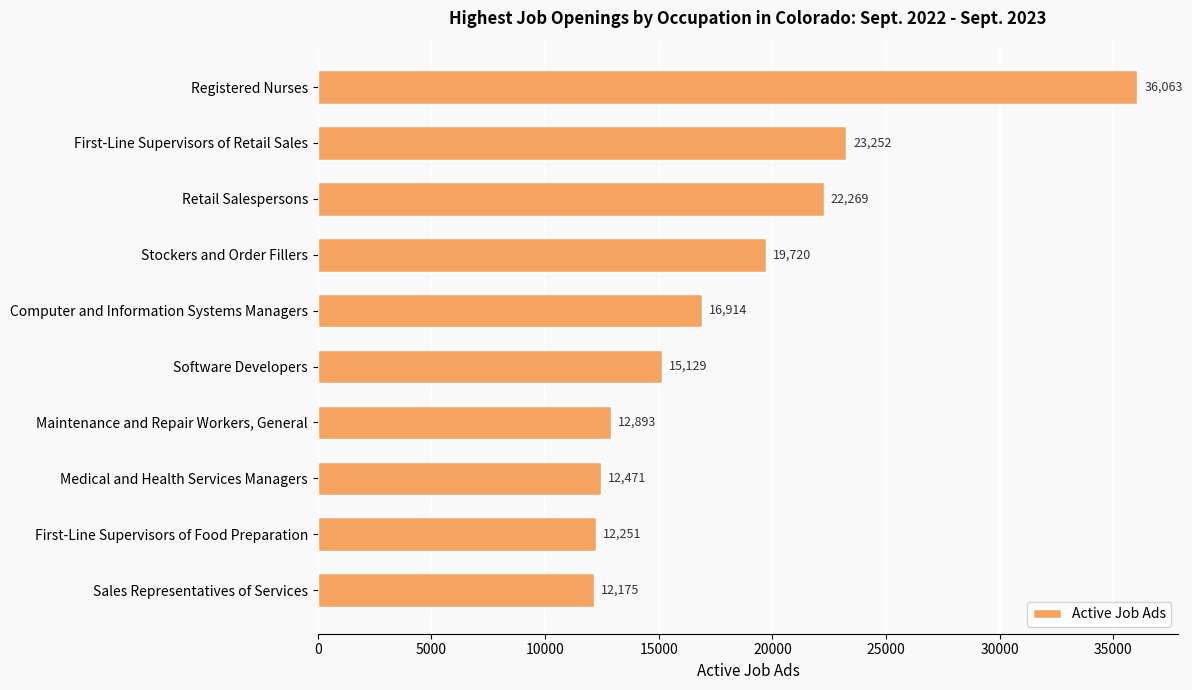

List the labels in order of value, largest first.

Registered Nurses, First-Line Supervisors of Retail Sales, Retail Salespersons, Stockers and Order Fillers, Computer and Information Systems Managers, Software Developers, Maintenance and Repair Workers, General, Medical and Health Services Managers, First-Line Supervisors of Food Preparation, Sales Representatives of Services